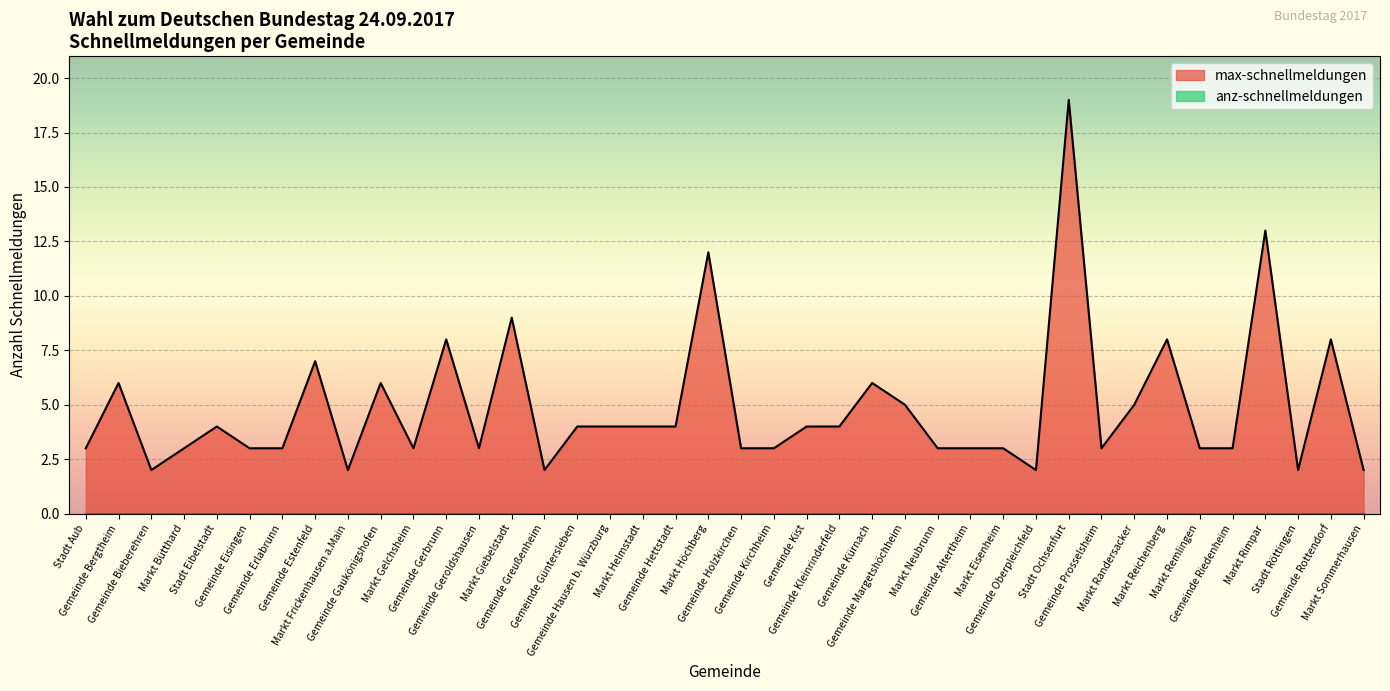

At which category does the data reach its first local valley?

Gemeinde Bieberehren